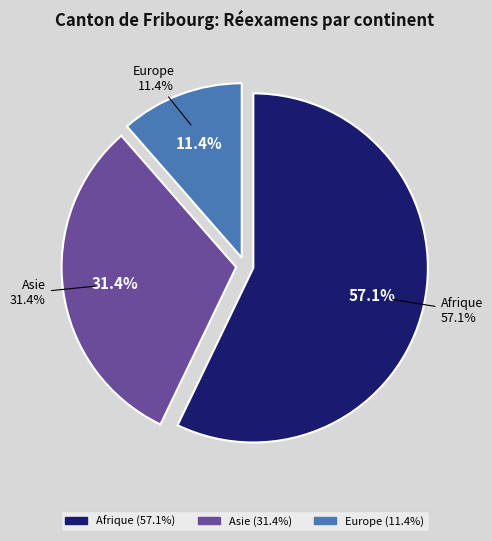

What percentage is NOT represented by Asie?

68.6%